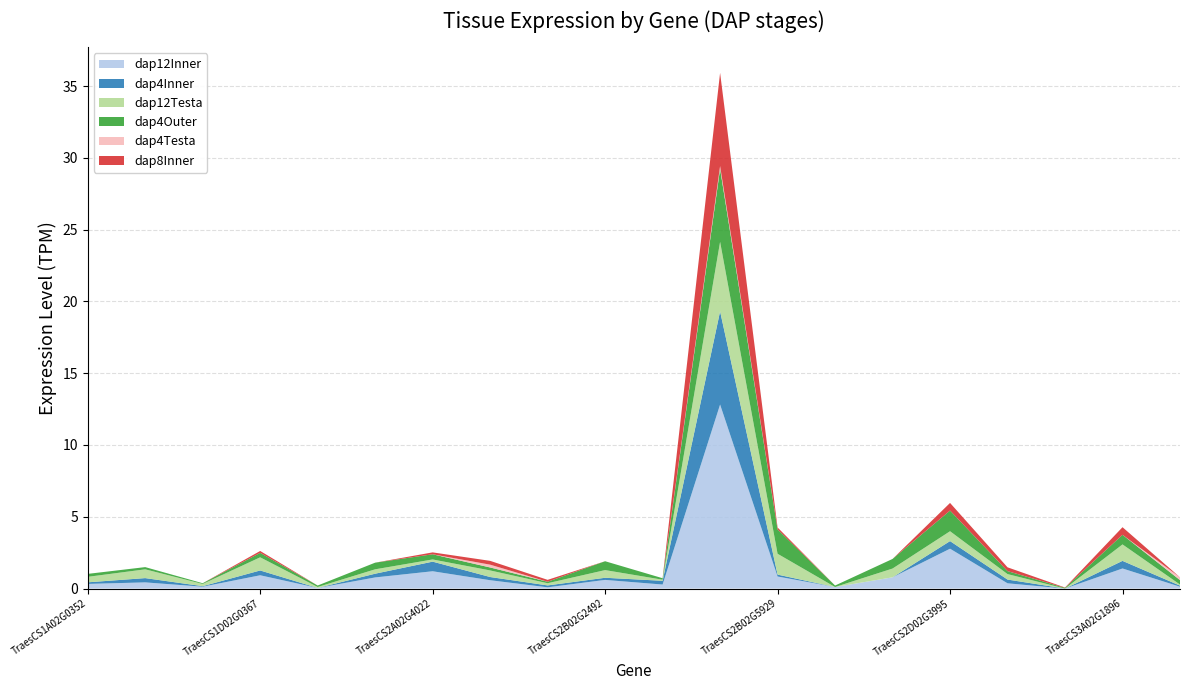

Reading left to right, transcribe all the data shown in this chart.

dap12Inner: TraesCS1A02G035200=0.3	TraesCS1B02G045000=0.4	TraesCS1B02G185700=0.1	TraesCS1D02G036700=0.9	TraesCS2A02G100800=0.0	TraesCS2A02G225900=0.8	TraesCS2A02G402200=1.2	TraesCS2A02G590700=0.6	TraesCS2B02G118000=0.1	TraesCS2B02G249200=0.6	TraesCS2B02G420400=0.3	TraesCS2B02G592600=12.8	TraesCS2B02G592900=0.8	TraesCS2D02G100300=0.1	TraesCS2D02G231600=0.8	TraesCS2D02G399500=2.8	TraesCS2D02G563400=0.4	TraesCS3A02G180600=0.0	TraesCS3A02G189600=1.4	TraesCS3A02G306800=0.1
dap4Inner: TraesCS1A02G035200=0.1	TraesCS1B02G045000=0.3	TraesCS1B02G185700=0.0	TraesCS1D02G036700=0.3	TraesCS2A02G100800=0.0	TraesCS2A02G225900=0.3	TraesCS2A02G402200=0.7	TraesCS2A02G590700=0.2	TraesCS2B02G118000=0.1	TraesCS2B02G249200=0.1	TraesCS2B02G420400=0.3	TraesCS2B02G592600=6.5	TraesCS2B02G592900=0.1	TraesCS2D02G100300=0.0	TraesCS2D02G231600=0.0	TraesCS2D02G399500=0.5	TraesCS2D02G563400=0.3	TraesCS3A02G180600=0.0	TraesCS3A02G189600=0.5	TraesCS3A02G306800=0.1
dap12Testa: TraesCS1A02G035200=0.4	TraesCS1B02G045000=0.6	TraesCS1B02G185700=0.2	TraesCS1D02G036700=0.9	TraesCS2A02G100800=0.1	TraesCS2A02G225900=0.3	TraesCS2A02G402200=0.2	TraesCS2A02G590700=0.5	TraesCS2B02G118000=0.2	TraesCS2B02G249200=0.5	TraesCS2B02G420400=0.1	TraesCS2B02G592600=4.8	TraesCS2B02G592900=1.5	TraesCS2D02G100300=0.0	TraesCS2D02G231600=0.6	TraesCS2D02G399500=0.7	TraesCS2D02G563400=0.4	TraesCS3A02G180600=0.0	TraesCS3A02G189600=1.1	TraesCS3A02G306800=0.1
dap4Outer: TraesCS1A02G035200=0.2	TraesCS1B02G045000=0.2	TraesCS1B02G185700=0.1	TraesCS1D02G036700=0.3	TraesCS2A02G100800=0.1	TraesCS2A02G225900=0.5	TraesCS2A02G402200=0.4	TraesCS2A02G590700=0.2	TraesCS2B02G118000=0.1	TraesCS2B02G249200=0.6	TraesCS2B02G420400=0.1	TraesCS2B02G592600=5.1	TraesCS2B02G592900=1.7	TraesCS2D02G100300=0.1	TraesCS2D02G231600=0.7	TraesCS2D02G399500=1.4	TraesCS2D02G563400=0.2	TraesCS3A02G180600=0.1	TraesCS3A02G189600=0.7	TraesCS3A02G306800=0.3
dap4Testa: TraesCS1A02G035200=0.0	TraesCS1B02G045000=0.0	TraesCS1B02G185700=0.0	TraesCS1D02G036700=0.0	TraesCS2A02G100800=0.0	TraesCS2A02G225900=0.0	TraesCS2A02G402200=0.0	TraesCS2A02G590700=0.2	TraesCS2B02G118000=0.0	TraesCS2B02G249200=0.0	TraesCS2B02G420400=0.0	TraesCS2B02G592600=0.2	TraesCS2B02G592900=0.0	TraesCS2D02G100300=0.0	TraesCS2D02G231600=0.0	TraesCS2D02G399500=0.0	TraesCS2D02G563400=0.0	TraesCS3A02G180600=0.0	TraesCS3A02G189600=0.0	TraesCS3A02G306800=0.2
dap8Inner: TraesCS1A02G035200=0.0	TraesCS1B02G045000=0.0	TraesCS1B02G185700=0.0	TraesCS1D02G036700=0.1	TraesCS2A02G100800=0.0	TraesCS2A02G225900=0.0	TraesCS2A02G402200=0.1	TraesCS2A02G590700=0.3	TraesCS2B02G118000=0.1	TraesCS2B02G249200=0.0	TraesCS2B02G420400=0.0	TraesCS2B02G592600=6.5	TraesCS2B02G592900=0.1	TraesCS2D02G100300=0.0	TraesCS2D02G231600=0.0	TraesCS2D02G399500=0.5	TraesCS2D02G563400=0.3	TraesCS3A02G180600=0.0	TraesCS3A02G189600=0.5	TraesCS3A02G306800=0.0